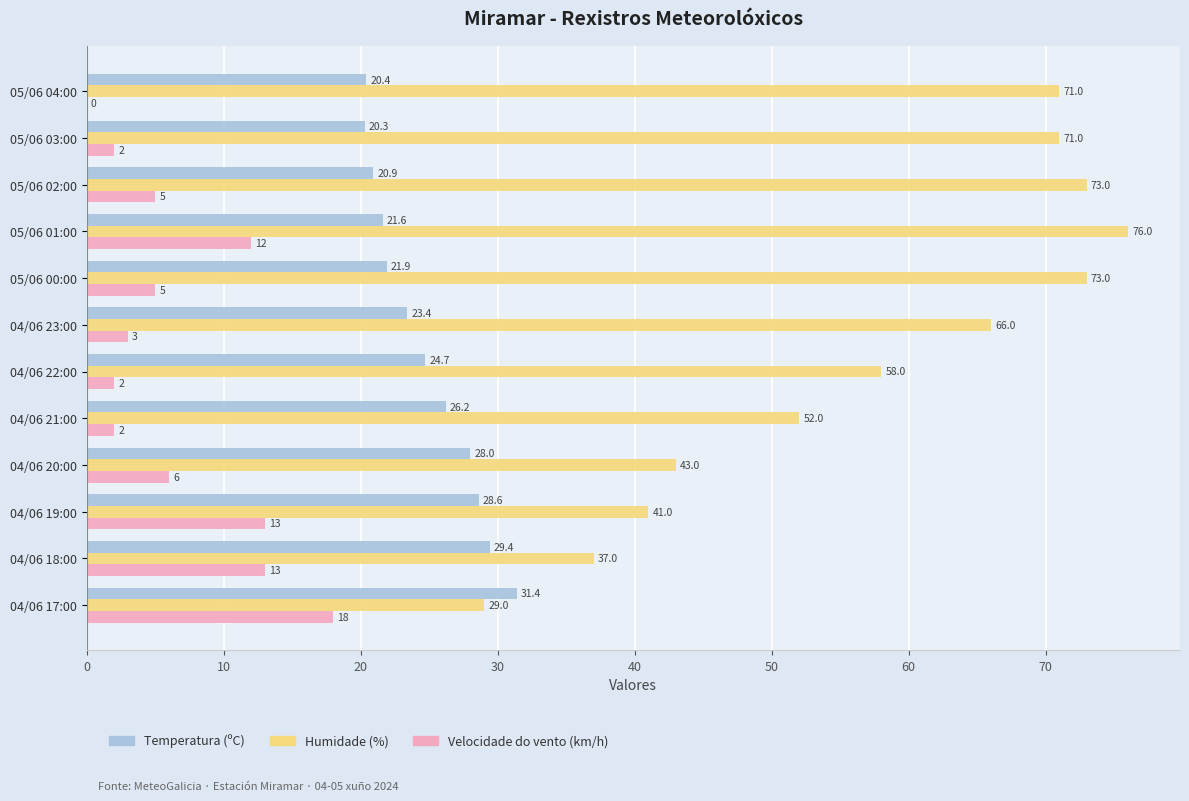

Which label corresponds to the largest value in the chart?

05/06 01:00